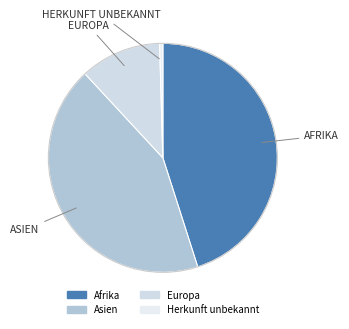

Is Herkunft unbekannt the majority of the pie?

No